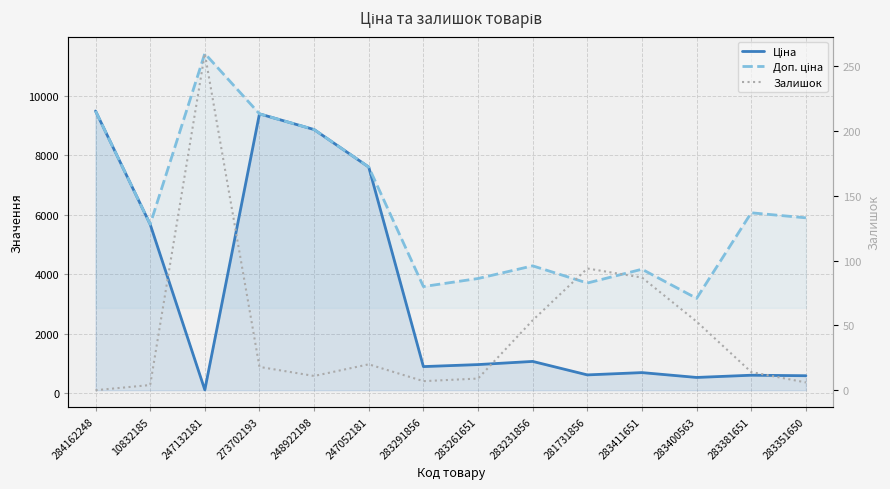

What is the spread (max minus min) of values at 281731856?

3607.9